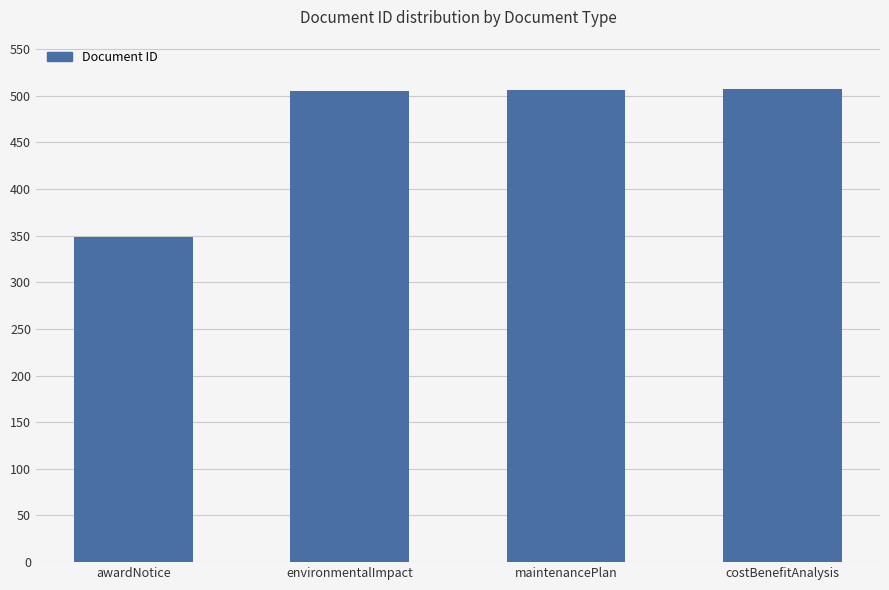

What is the label of the 4th bar from the left?

costBenefitAnalysis